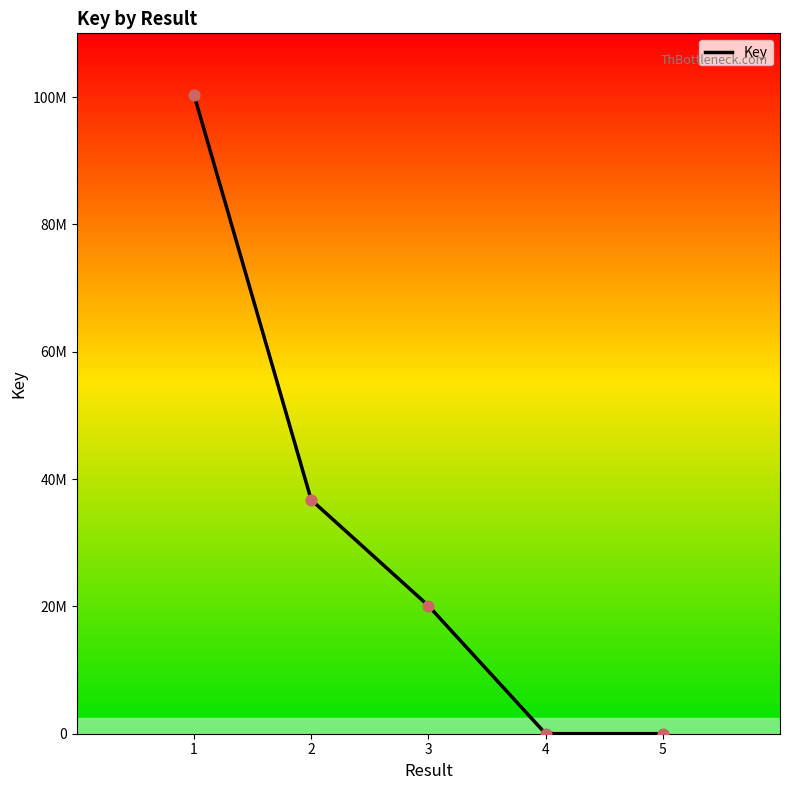

What is the ratio of the value at 1 to the value at 5?

18275.2